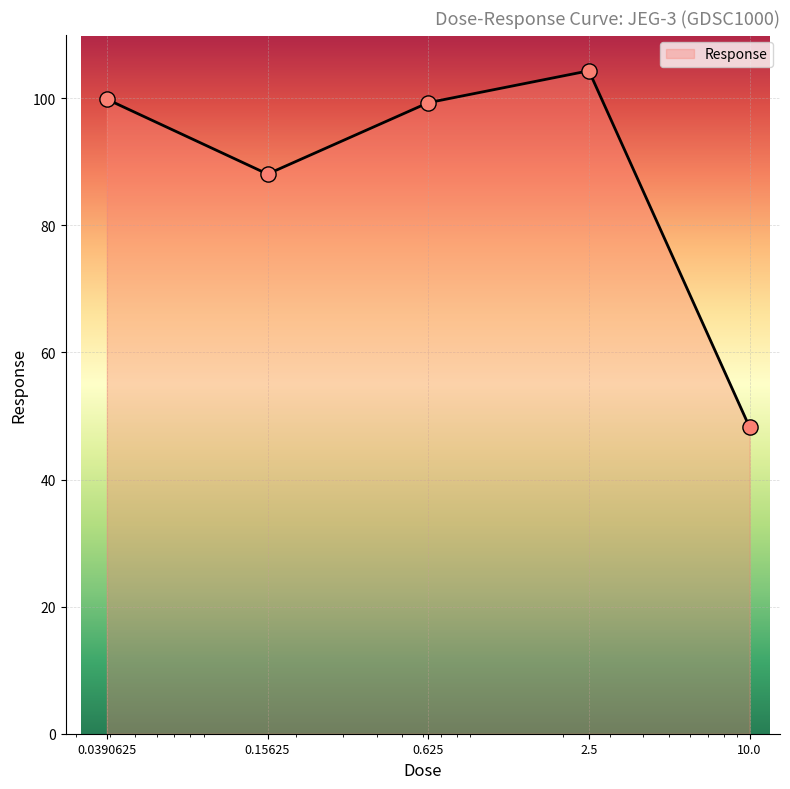

What is the greatest value displayed?

104.3